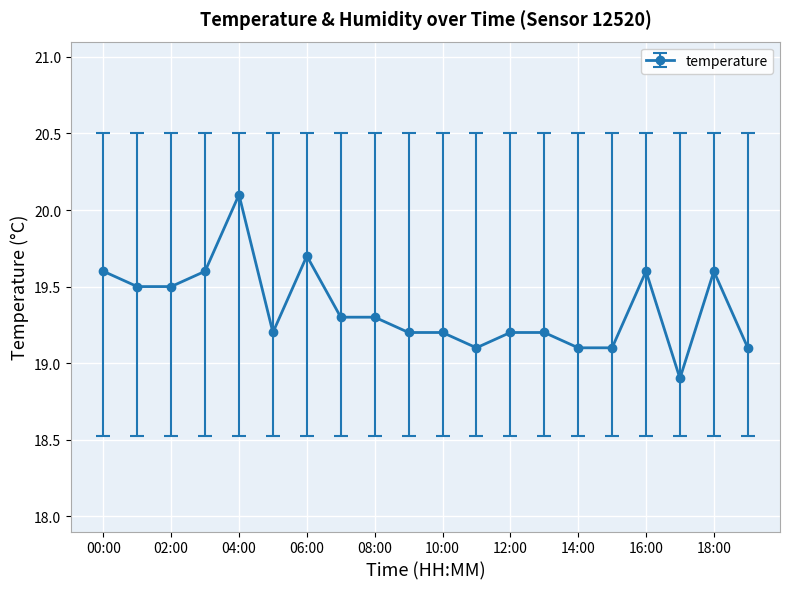

What is the greatest value displayed?

20.1